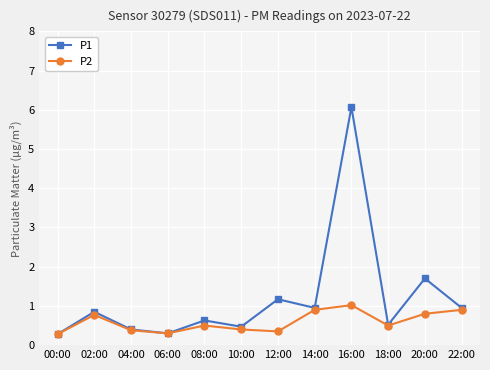

What is the total value across all series at 00:00?

0.6